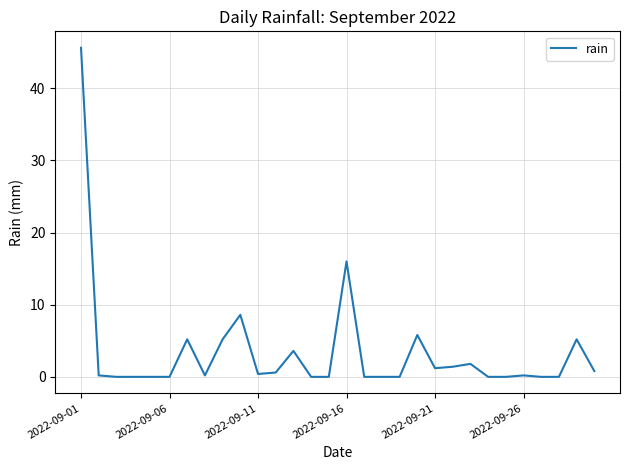

What is the difference between the maximum and minimum values?

45.6